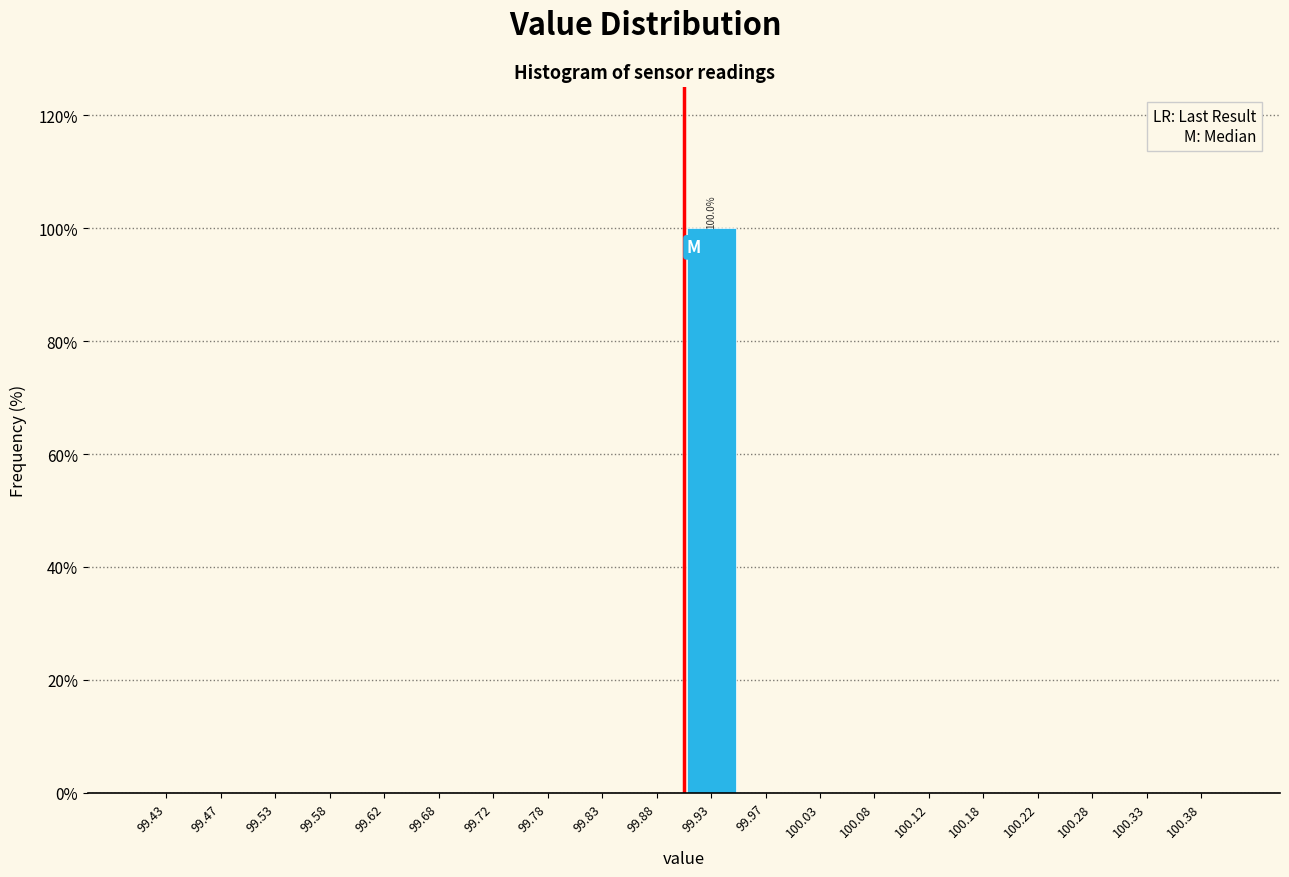

Which range on the x-axis has the tallest bar?

99.90 to 99.95